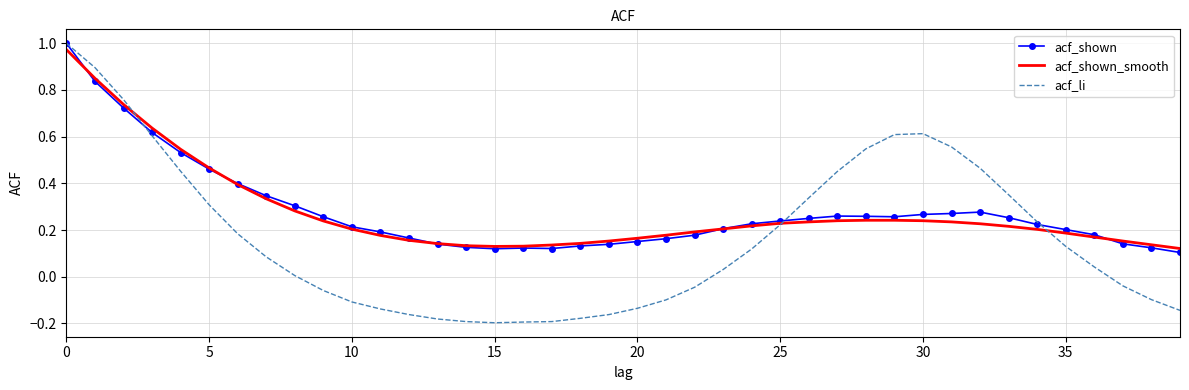

Is it true that acf_li equals -0.0 at 20?

False